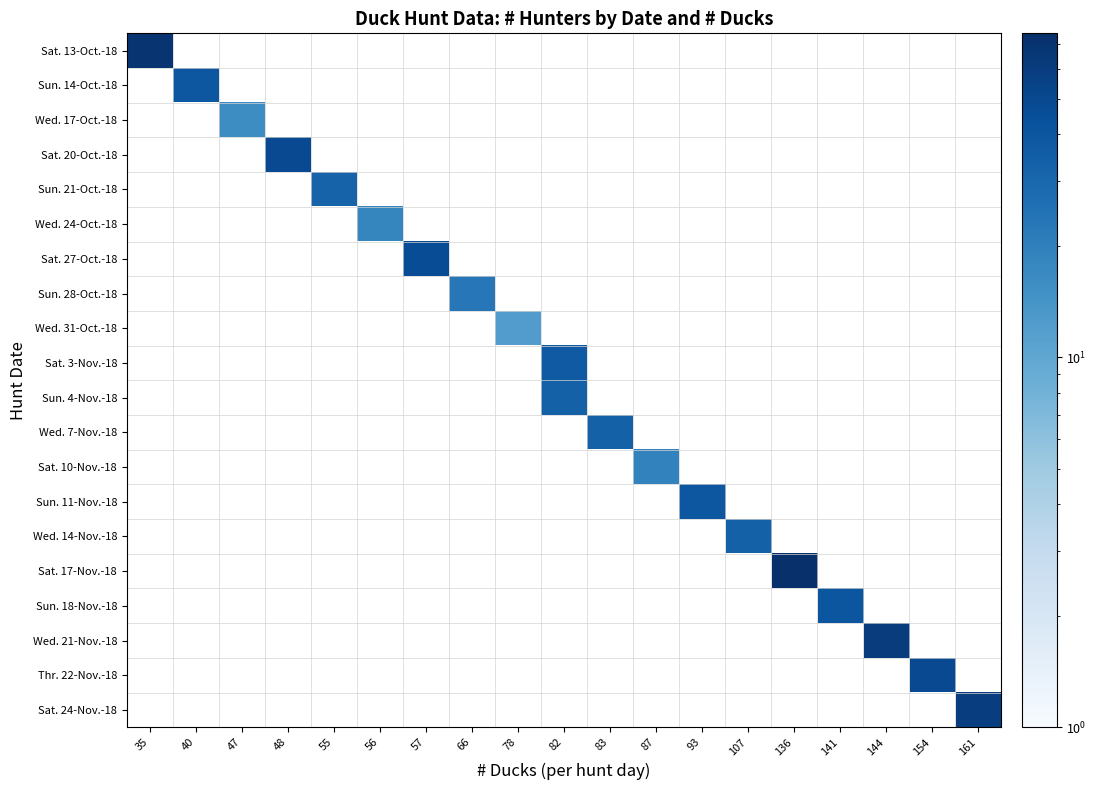

What is the maximum value shown in the chart?

75